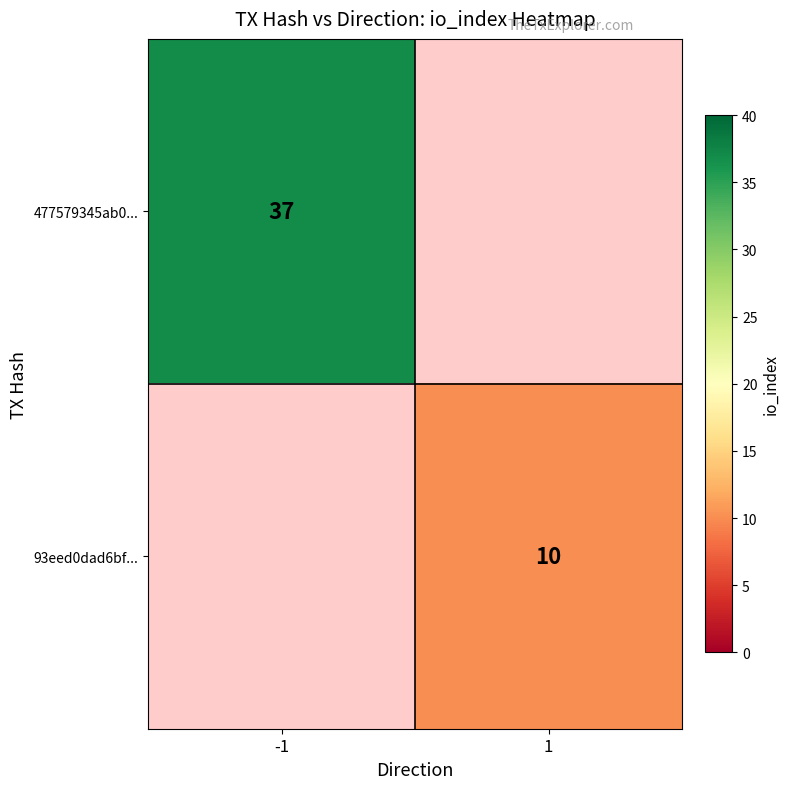

The value of 477579345ab0... at -1 is 37. True or false?

True